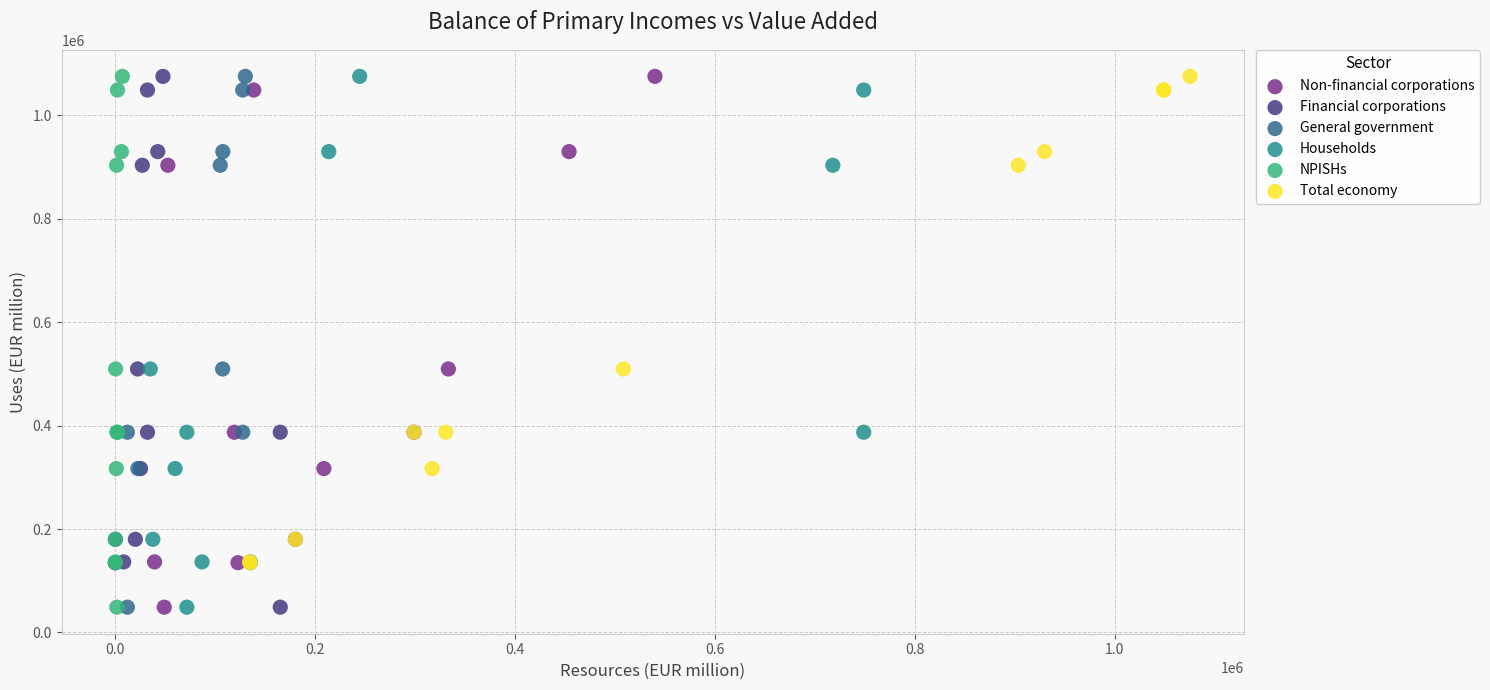

What are all the series names shown in the legend?

Non-financial corporations, Financial corporations, General government, Households, NPISHs, Total economy